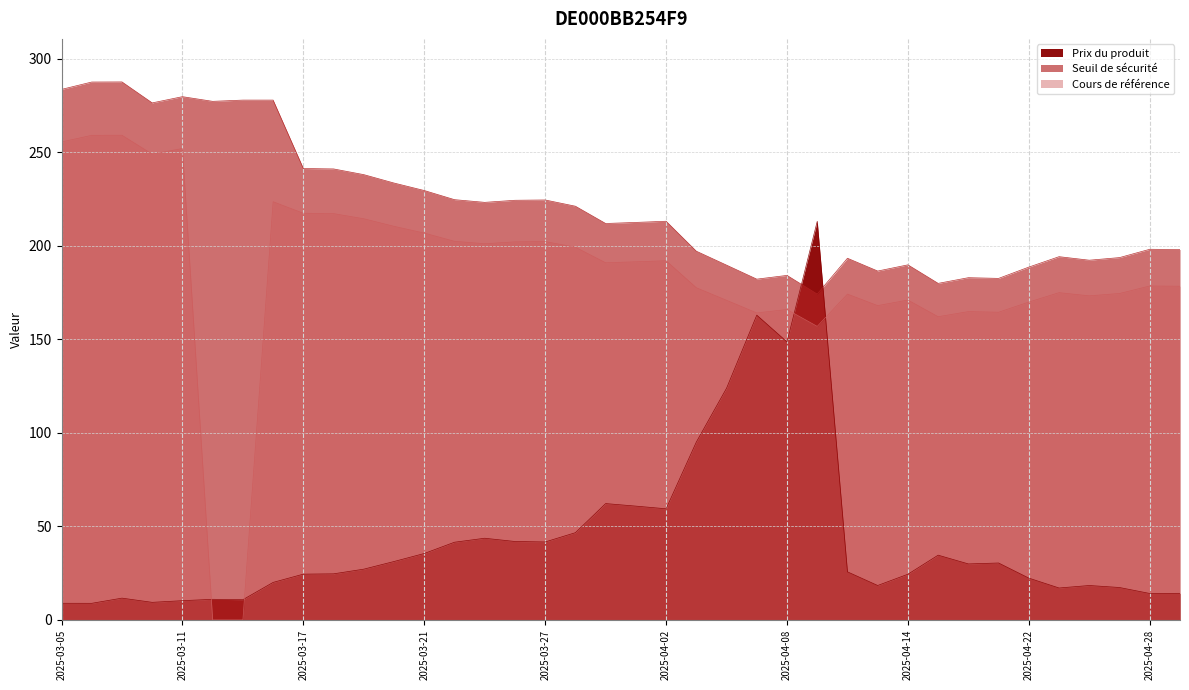

Between 2025-04-17 and 2025-04-07, which is larger?

2025-04-07